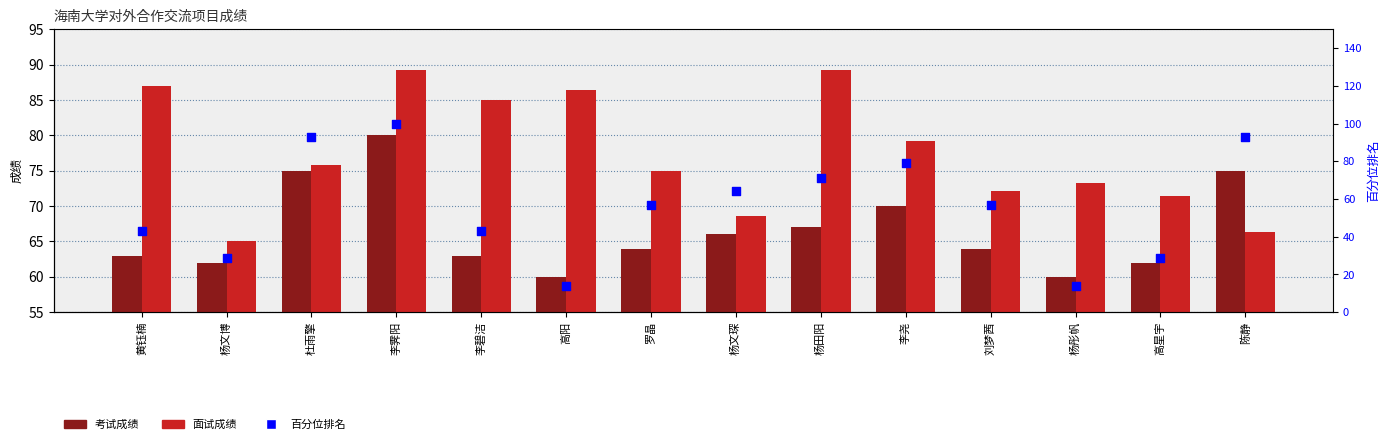

At which category is the sum across all series the highest?

李霁阳